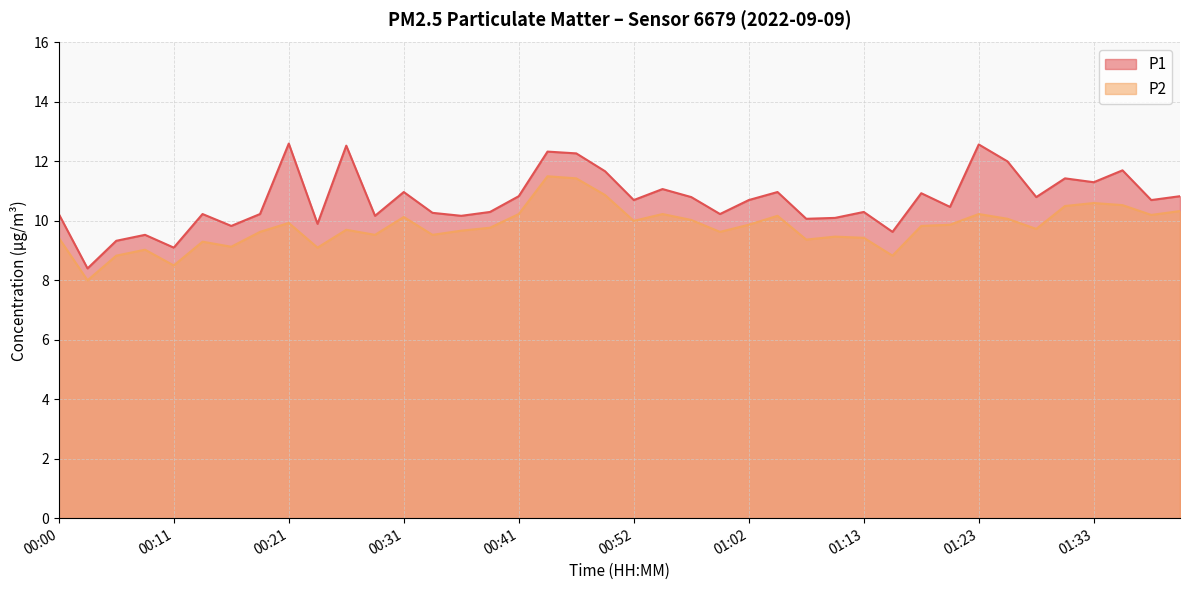

What value does the P1 series have at 00:47?

12.3